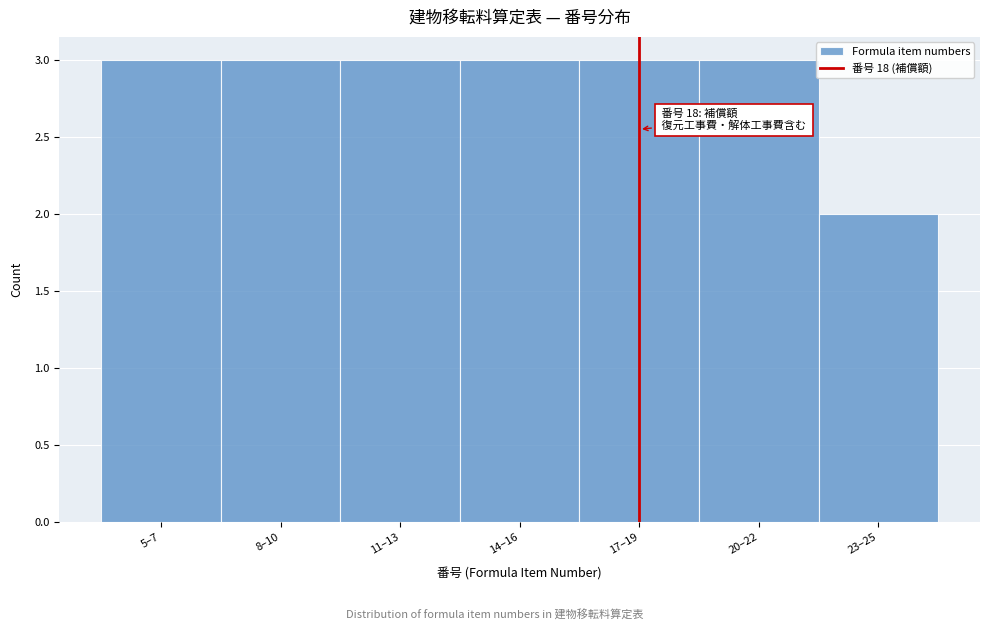

Reading left to right, transcribe all the data shown in this chart.

5–7=3	8–10=3	11–13=3	14–16=3	17–19=3	20–22=3	23–25=2